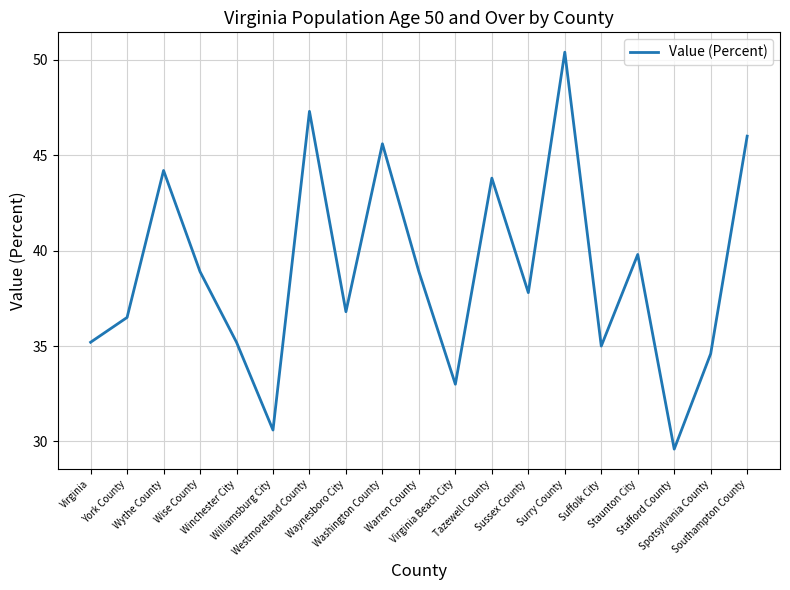

The chart shows a value of 34.6 at Spotsylvania County. True or false?

True